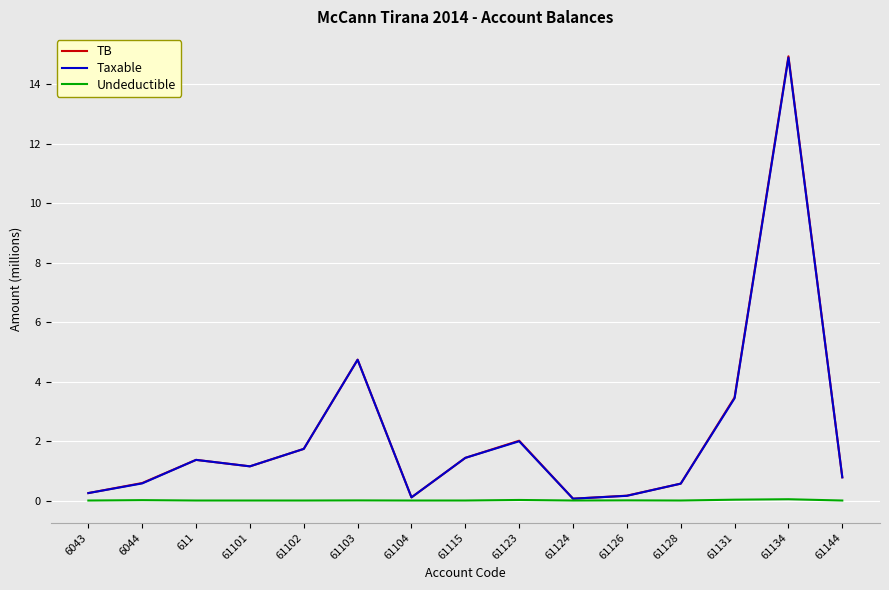

Is the value of Undeductible at 61126 greater than the value of TB at 61134?

No